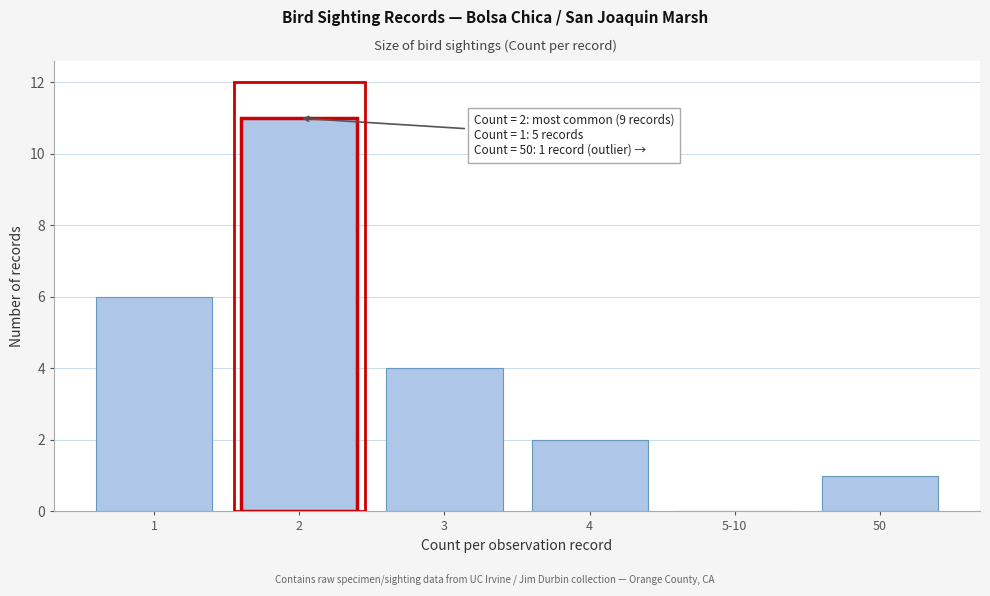

Reading left to right, extract all data points from this chart.

1=6	2=11	3=4	4=2	5-10=0	50=1